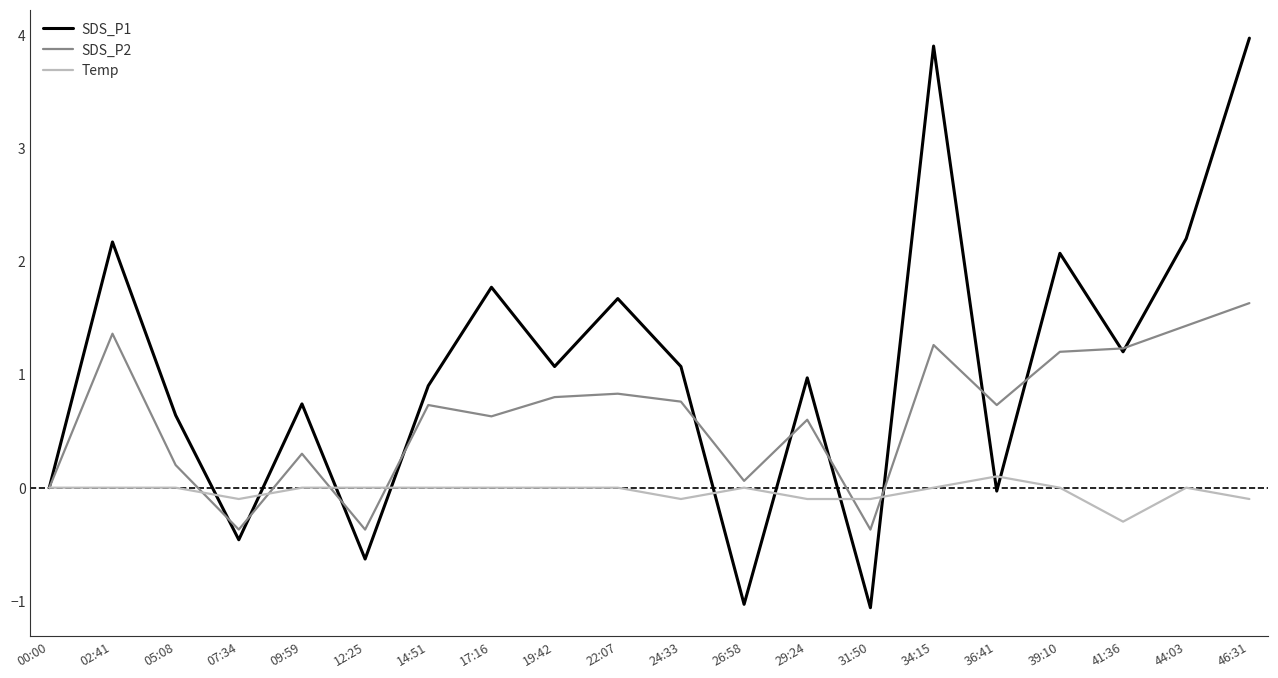

What is the difference between the maximum and minimum values in the Temp series?

0.4